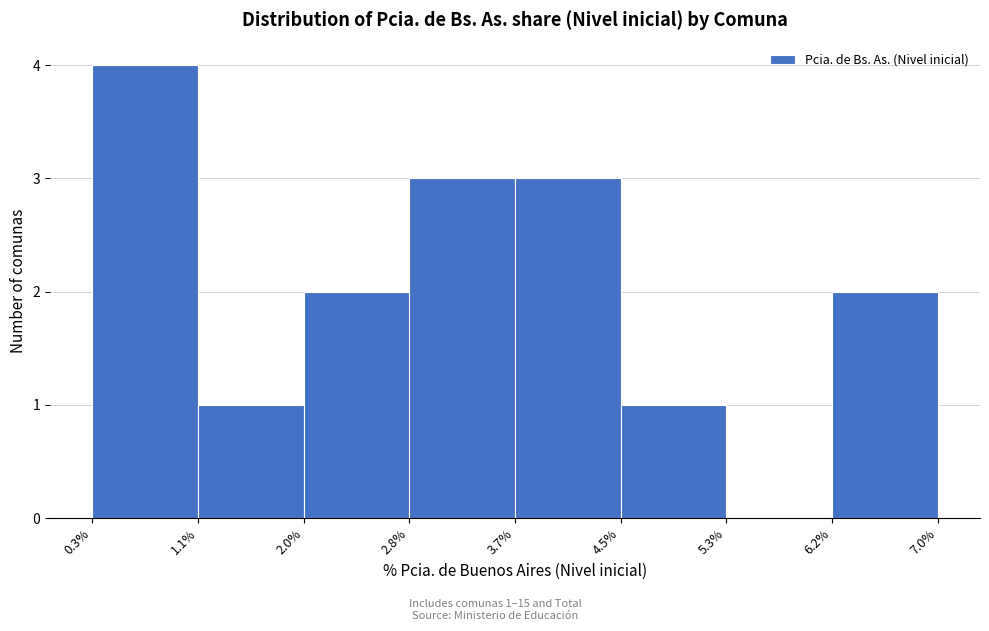

Which range on the x-axis has the tallest bar?

0.3% to 1.1%